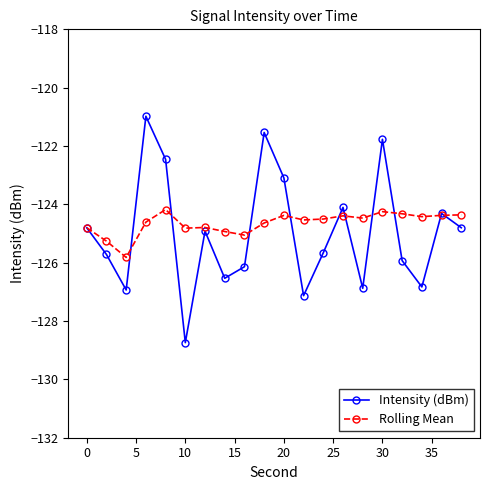

What is the value of the Intensity (dBm) point at the 16th from the left?

-121.8